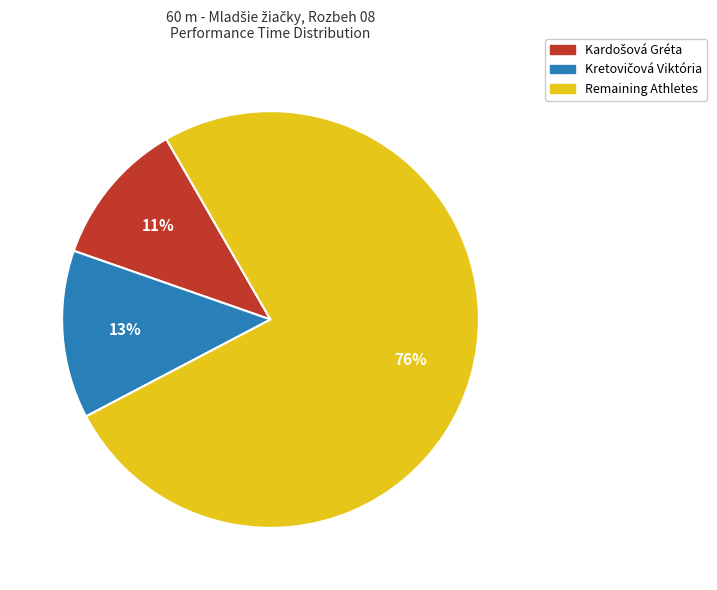

To the nearest percent, what is the average slice percentage?

33%